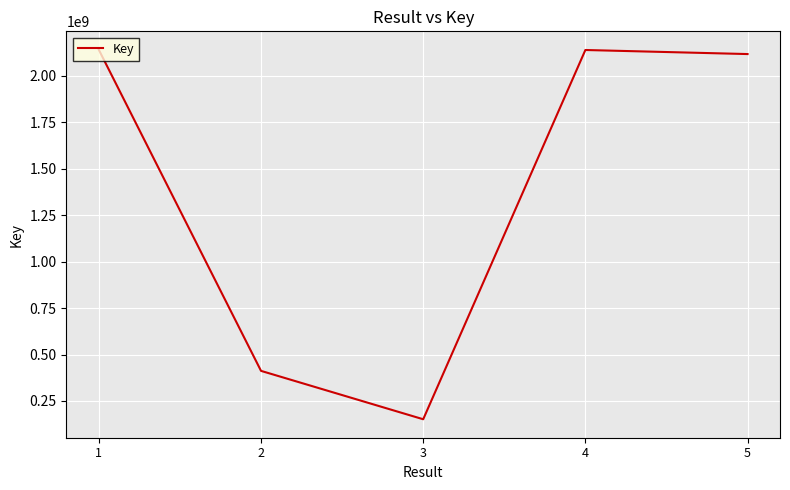

What is the maximum value shown in the chart?

2140791023